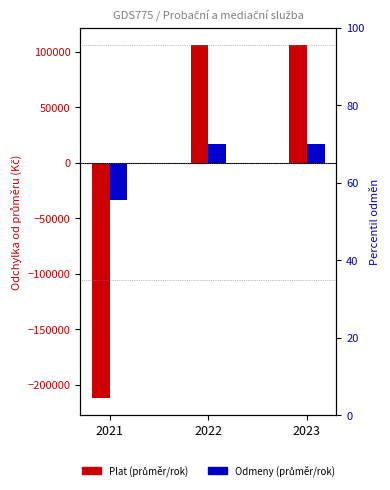

How many negative values does the Plat series have?

1